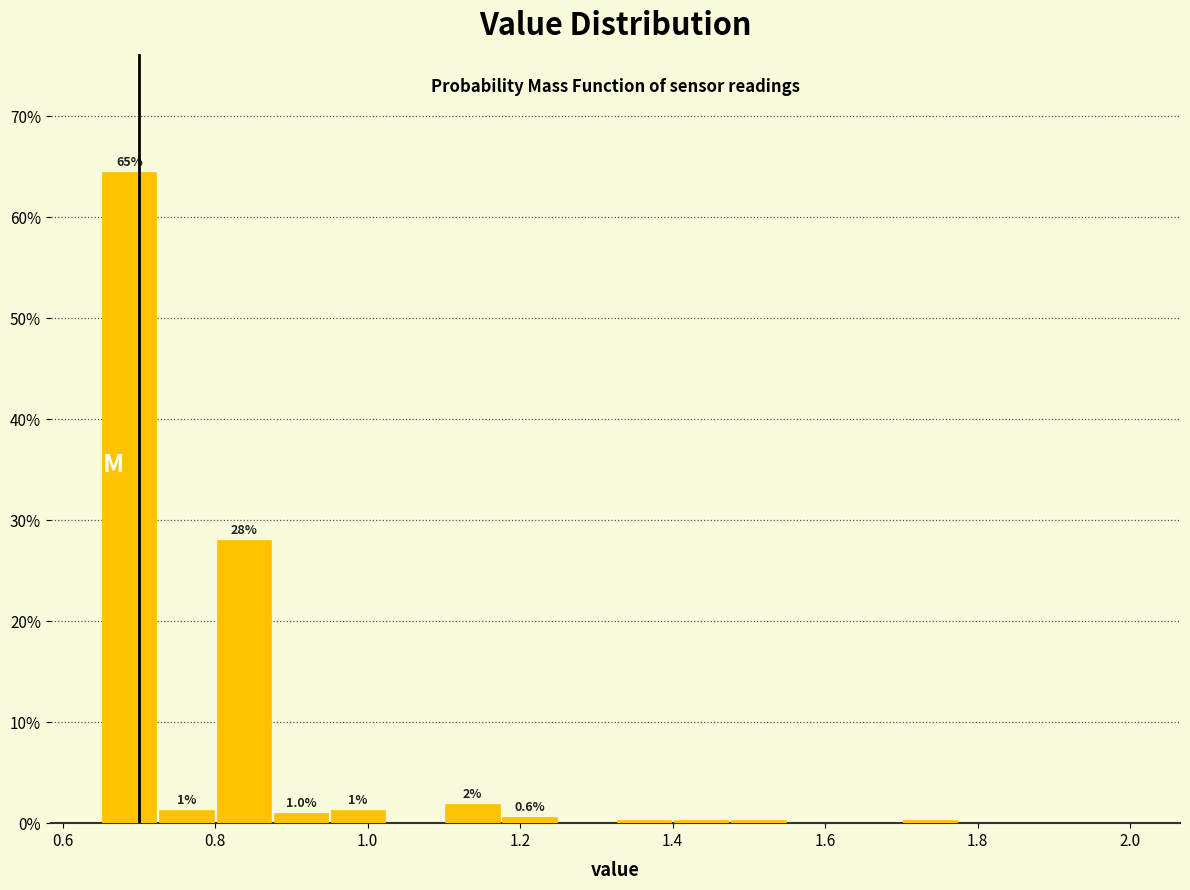

Around what value on the x-axis is the tallest bar? Give the approximate position of its centre, as read against the axis.

0.68